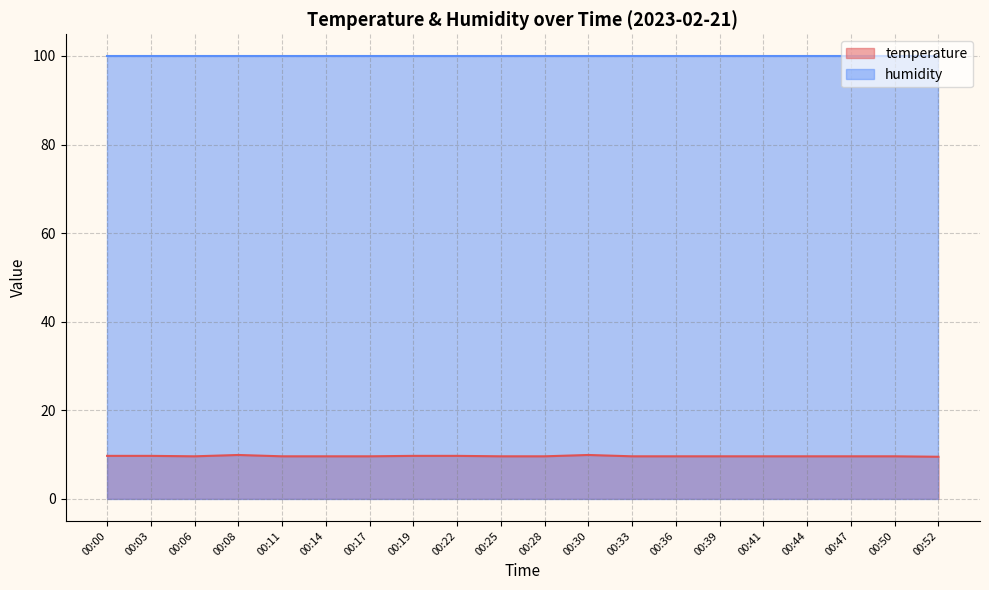

The value at 00:22 is 9.7. True or false?

True